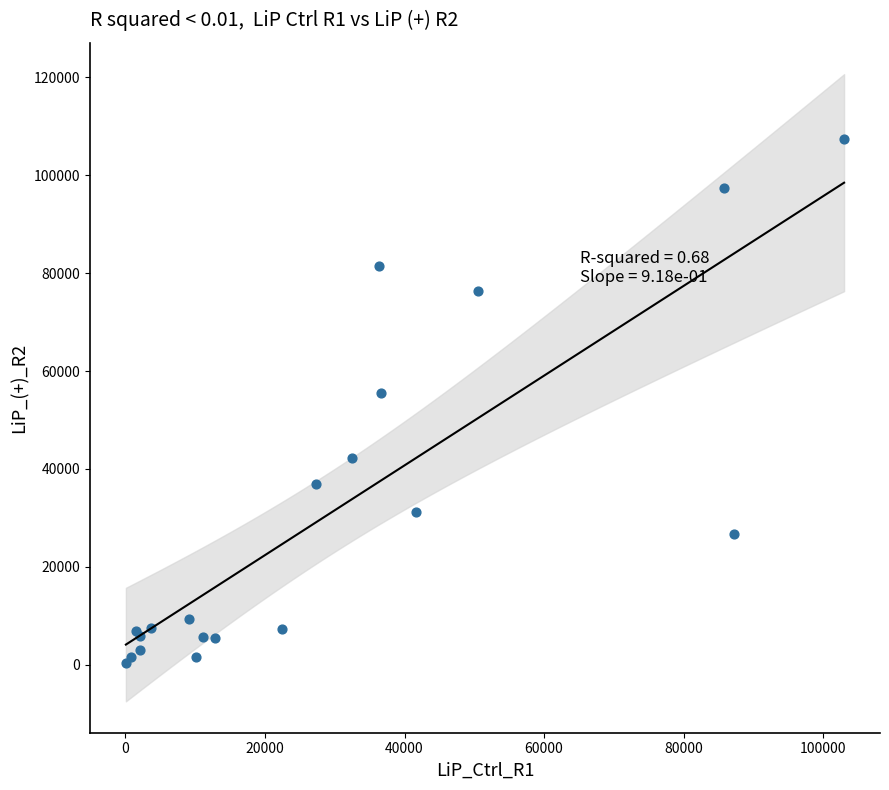

What Y value in the scatter plot is closest to 53821?

55412.3